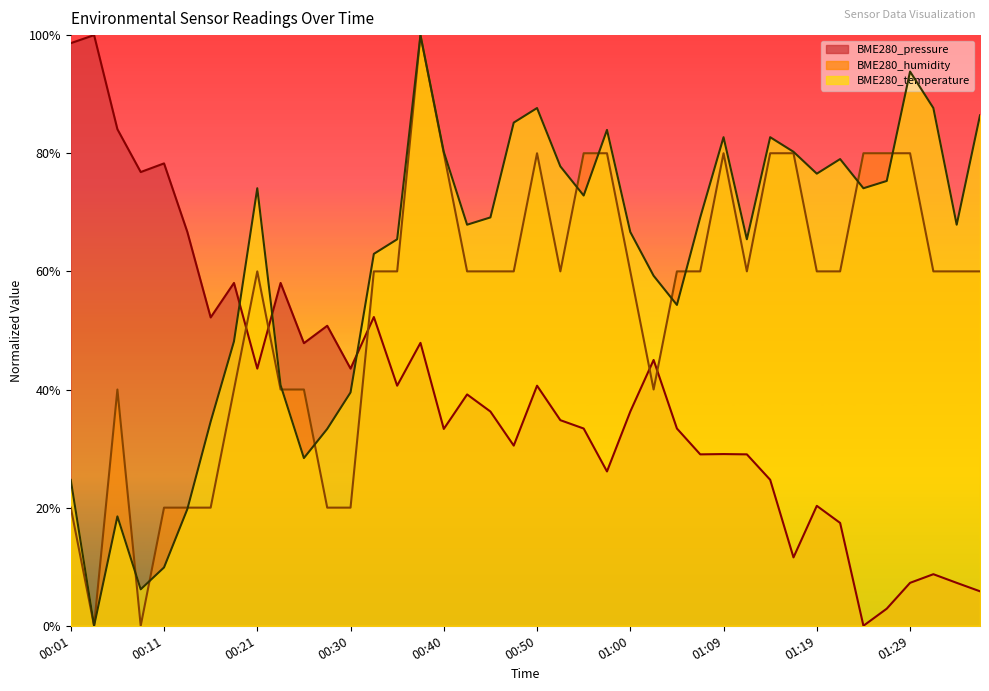

At which category is the sum across all series the highest?

00:38